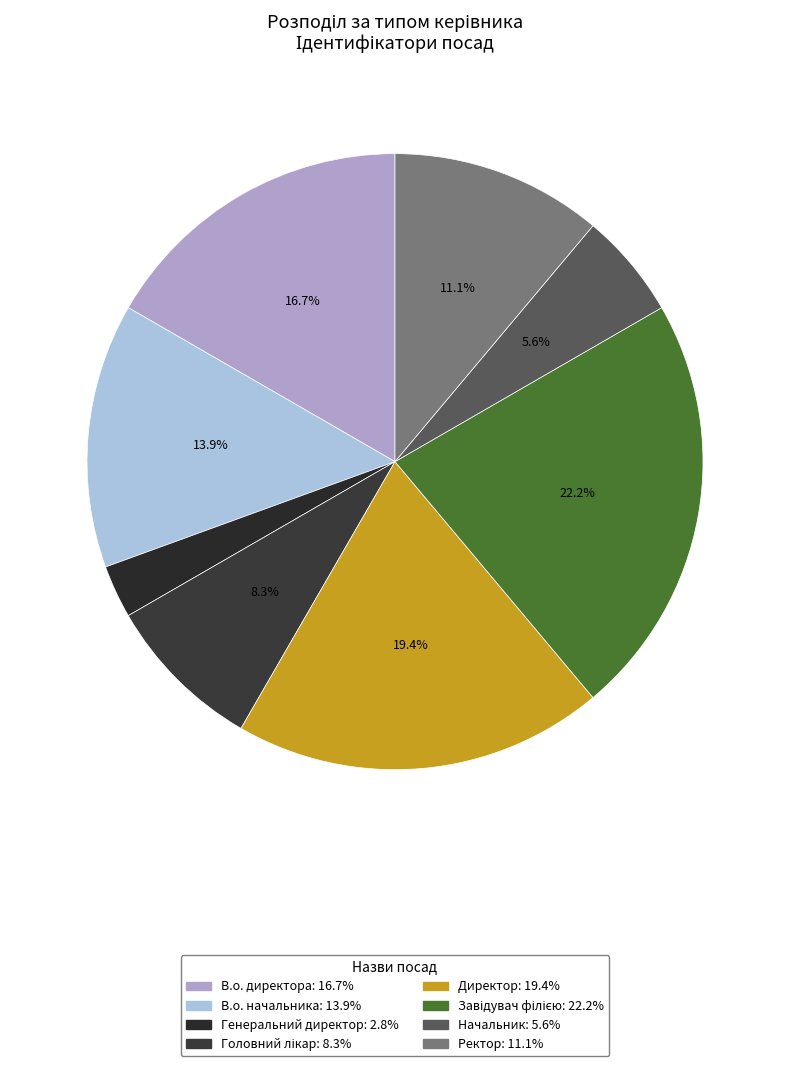

How many segments does this pie chart have?

8